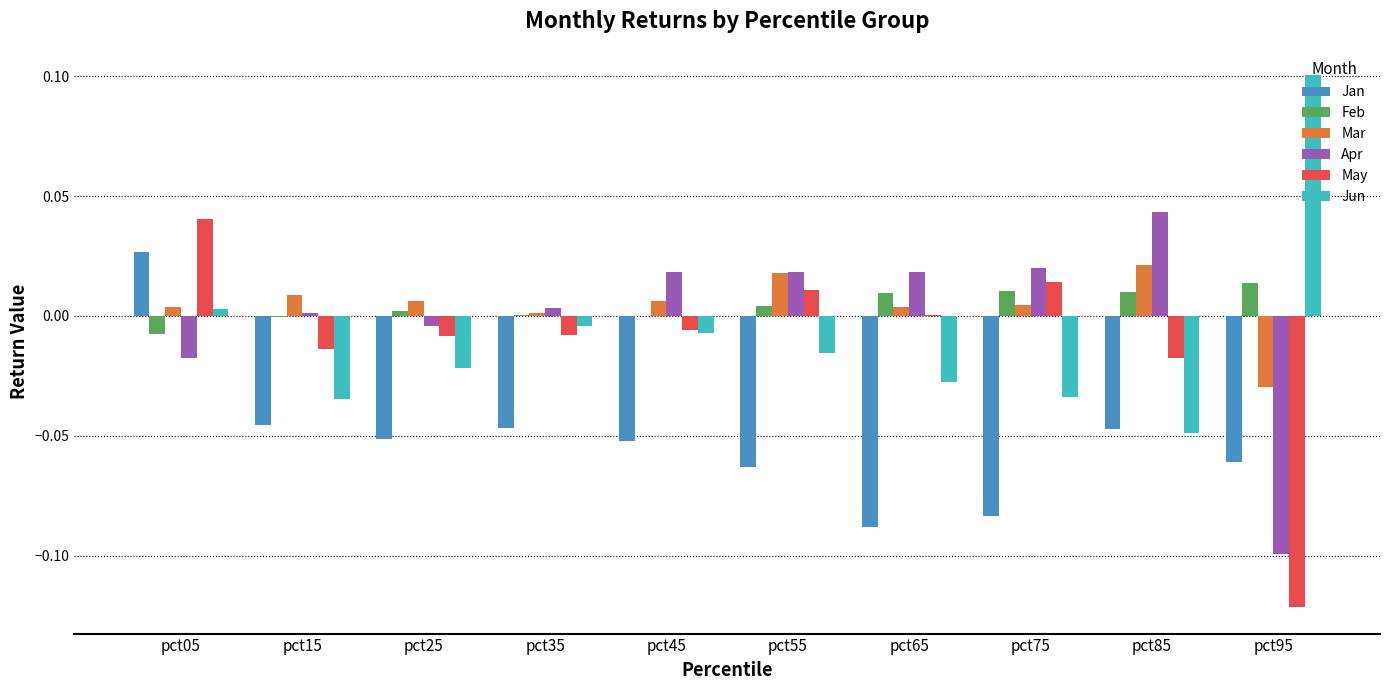

At which label is May closest to 0?

pct65